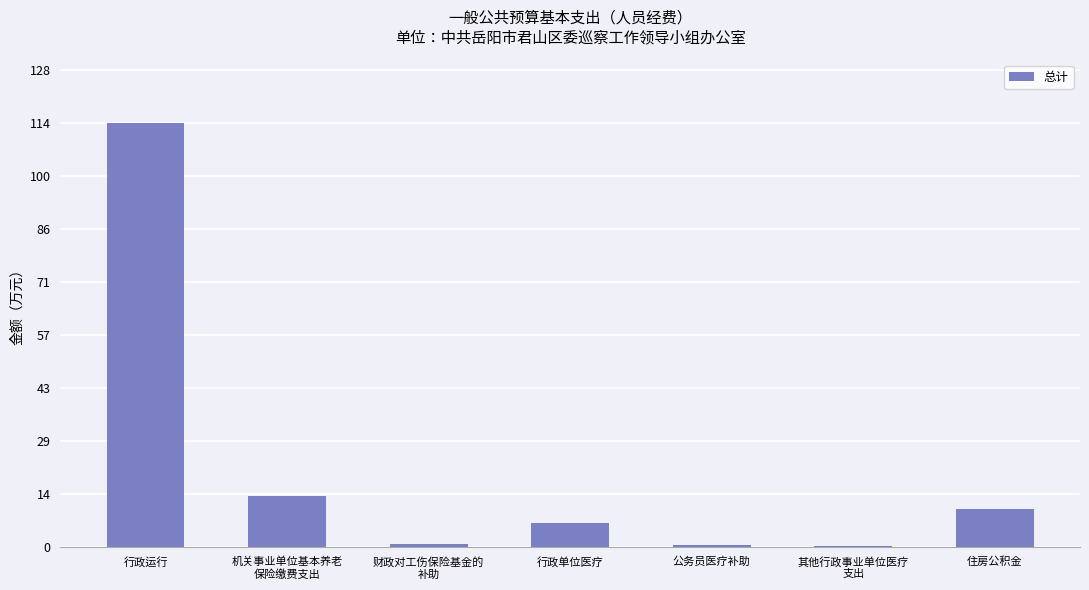

Approximately how many times larger is the value at 机关事业单位基本养老
保险缴费支出 compared to 行政单位医疗?

2.1